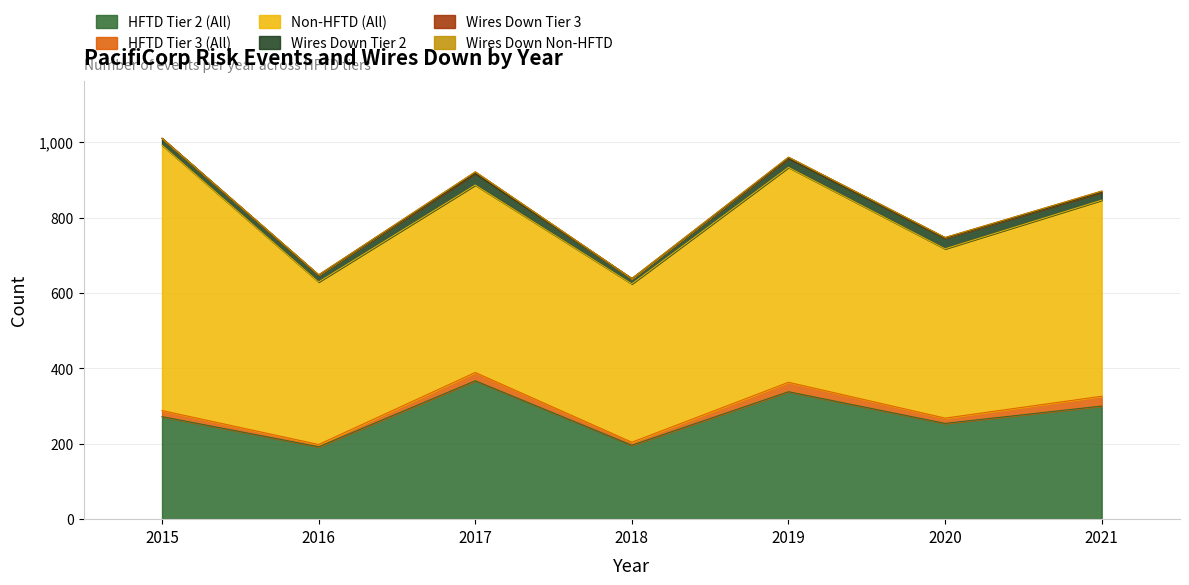

How many interior local valleys does the Wires Down Tier 2 series have?

1